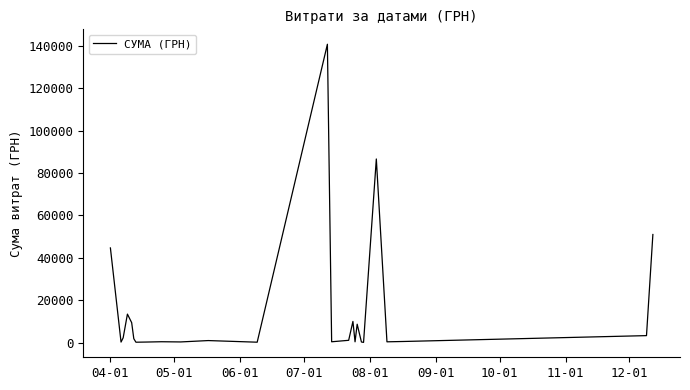

What is the maximum value shown in the chart?

140706.2